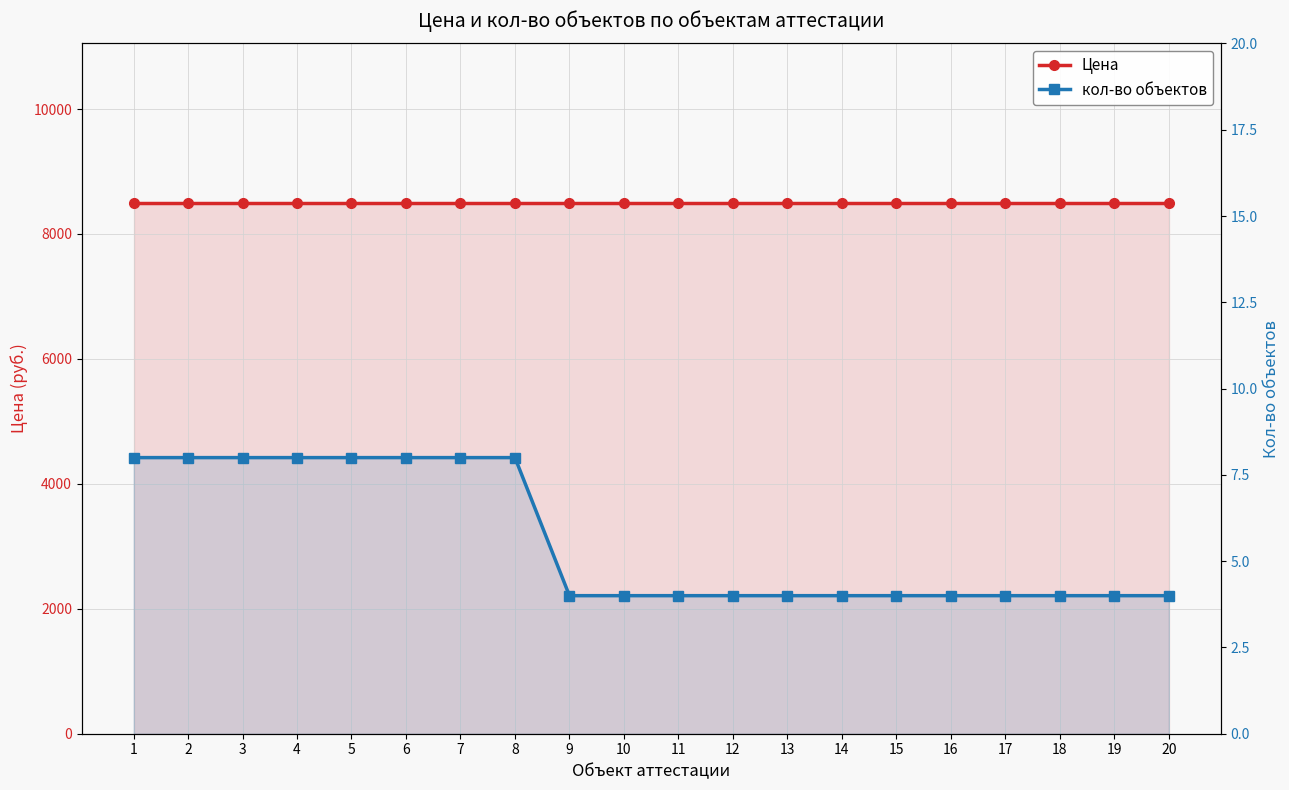

Which series has the widest spread of values?

кол-во объектов